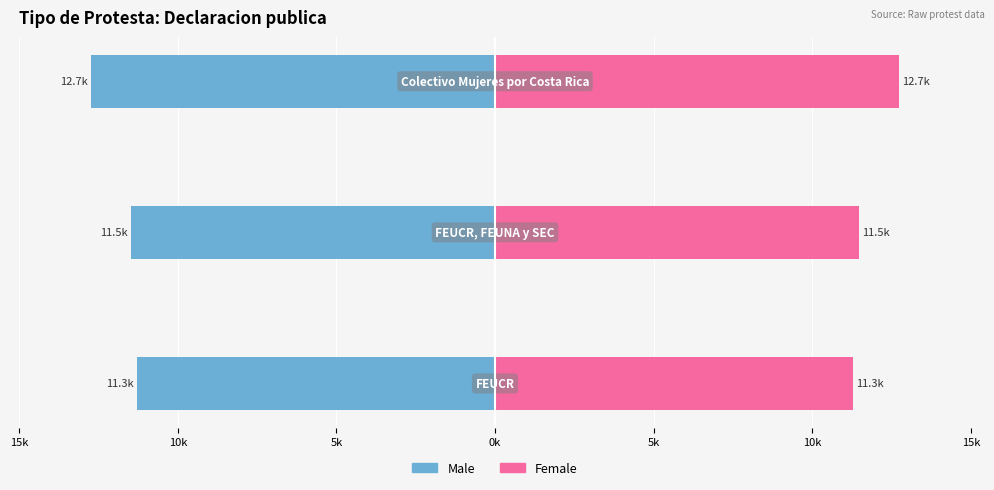

How many bars are there in total?

6